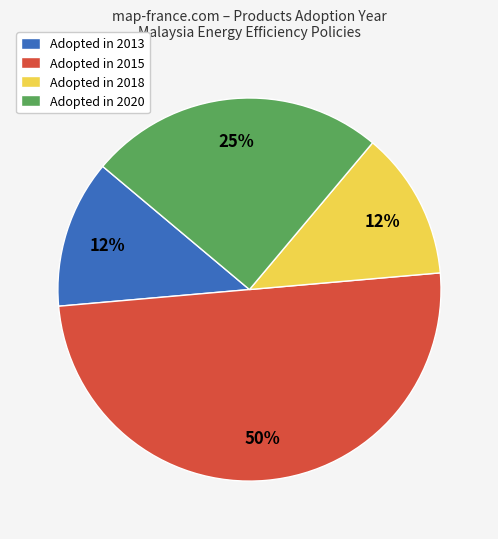

How many slices are in this pie chart?

4